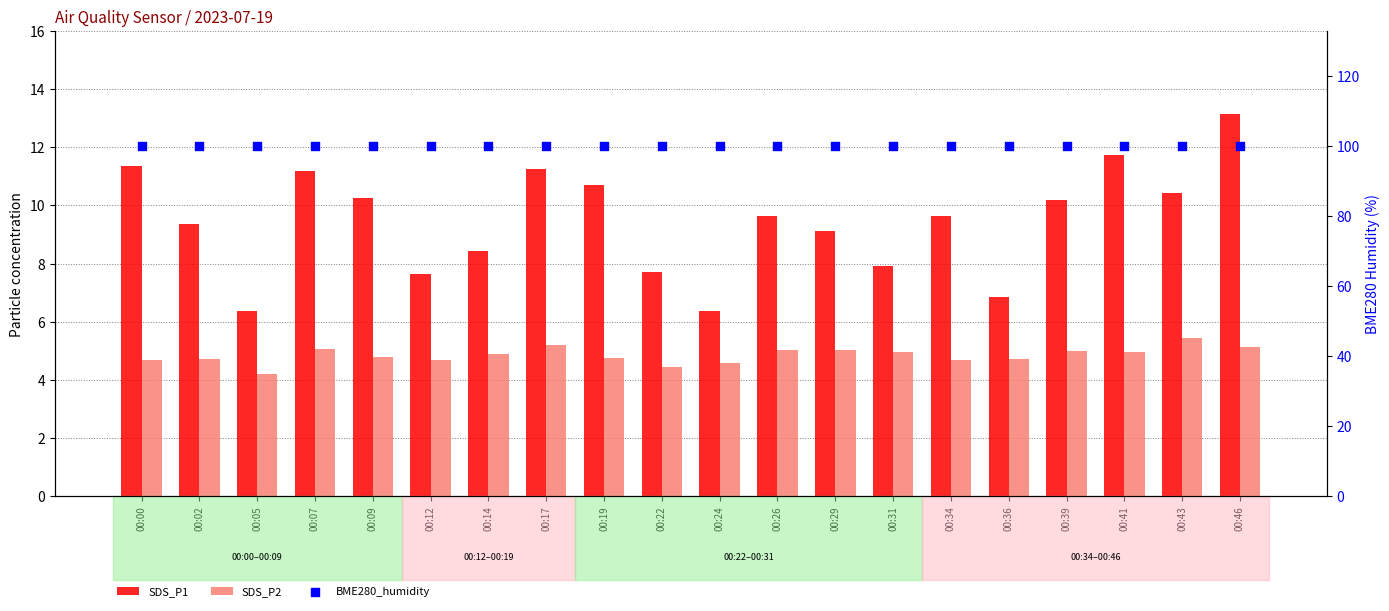

What are all the series names shown in the legend?

SDS_P1, SDS_P2, BME280_humidity